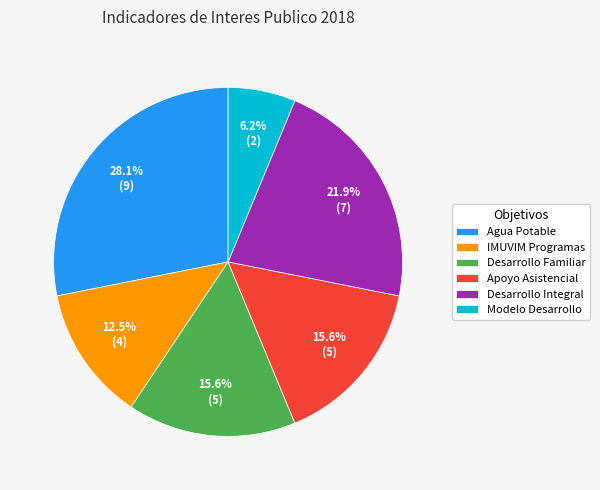

How much of the chart is everything except Apoyo Asistencial?

84.4%